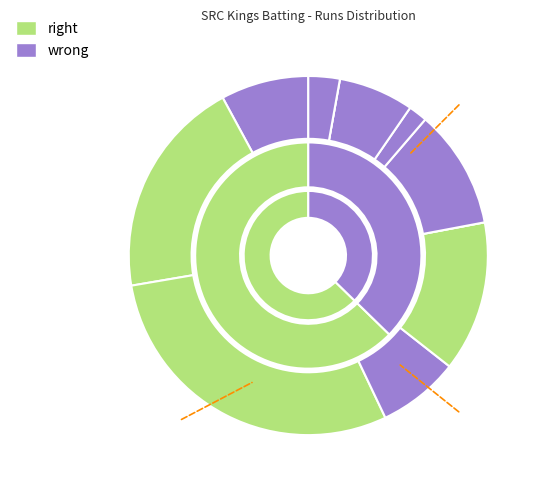

To the nearest percent, what portion does Saad Khan Janjua represent?

20%